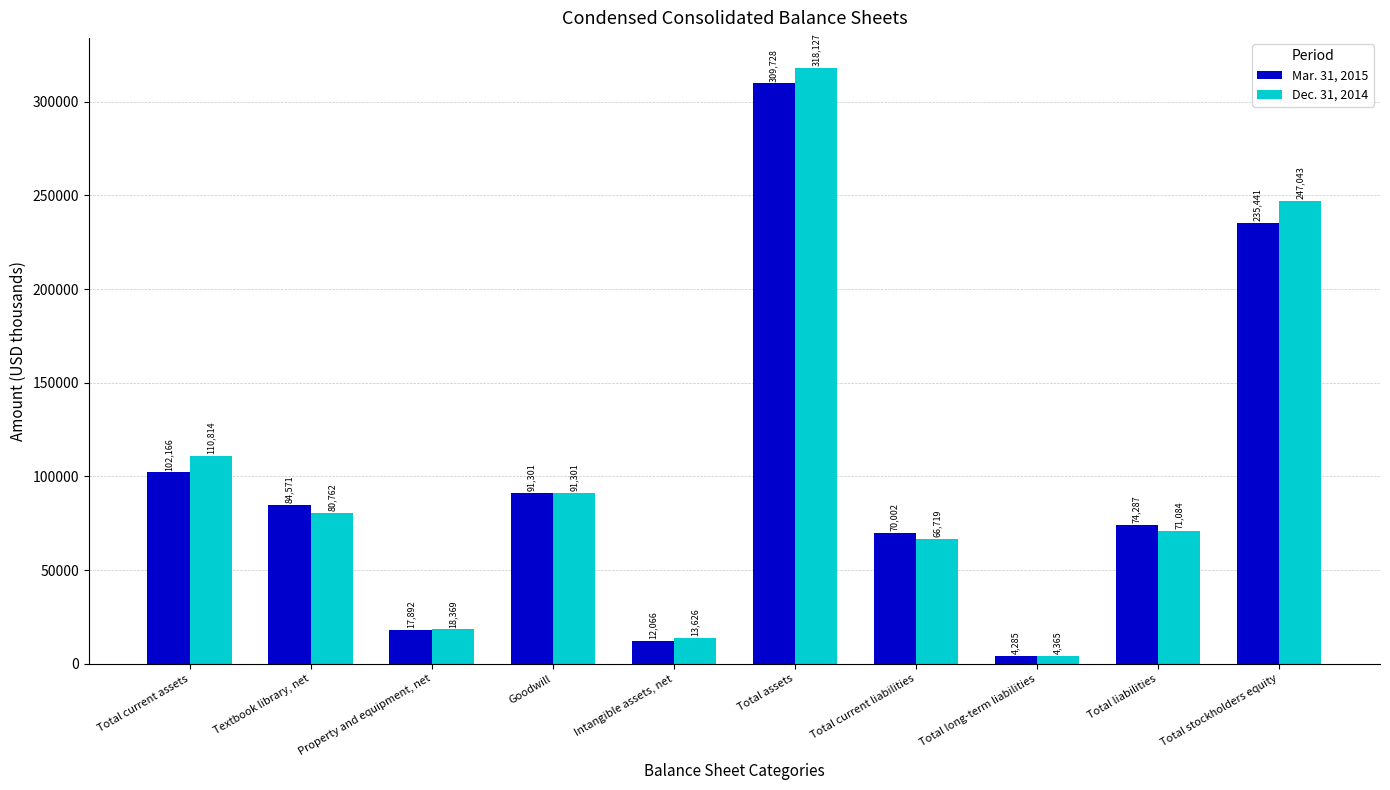

Reading left to right, what are all the values shown in this chart?

Mar. 31, 2015: 102166	84571	17892	91301	12066	309728	70002	4285	74287	235441
Dec. 31, 2014: 110814	80762	18369	91301	13626	318127	66719	4365	71084	247043